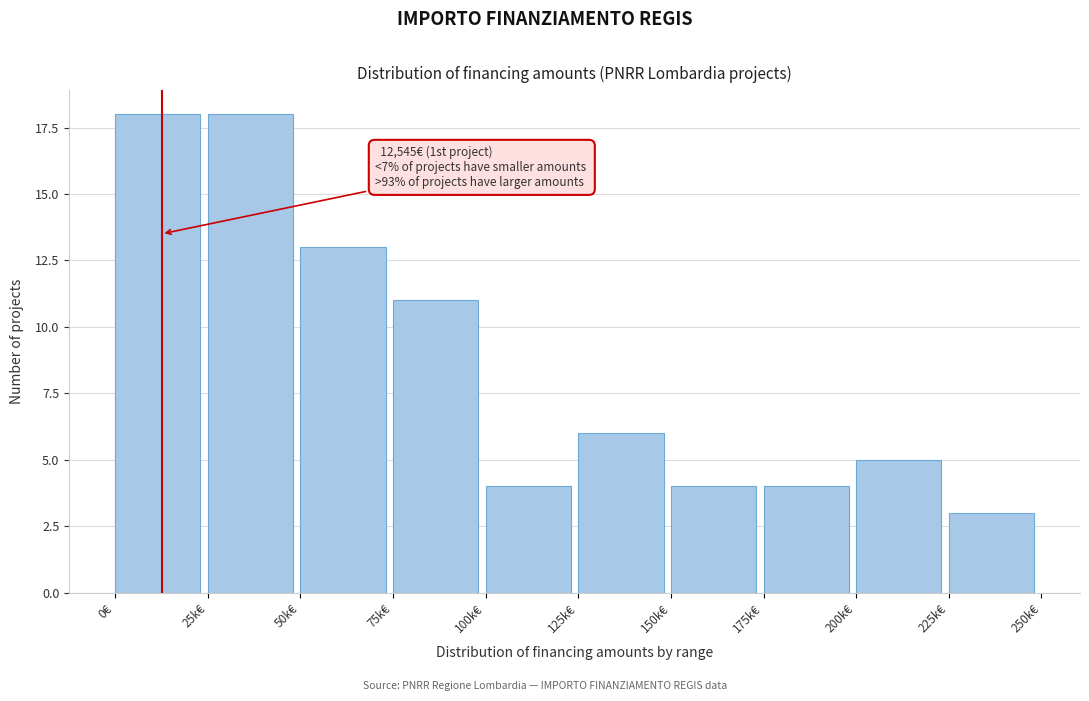

Reading right to left, what are all the values shown in this chart?

225k€=3	200k€=5	175k€=4	150k€=4	125k€=6	100k€=4	75k€=11	50k€=13	25k€=18	0€=18